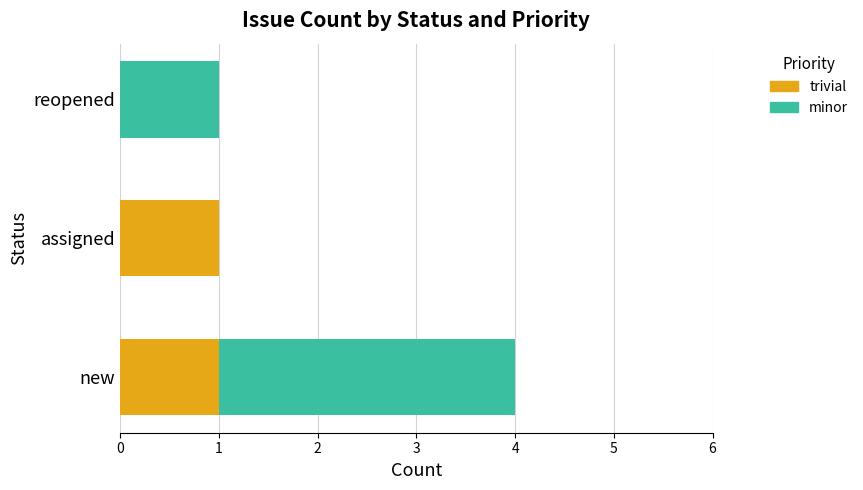

What is the total value across all series at new?

4